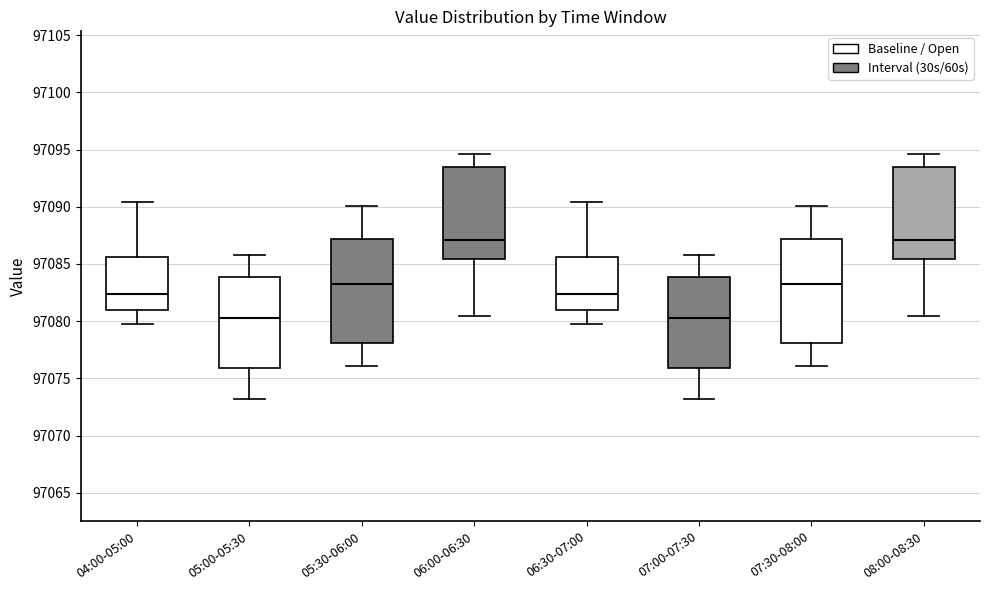

Reading left to right, transcribe this box plot: for each box, give where its median line is, the range the box spans, and where its two whiskers end, as read against the y-axis. The values are not printed on the chart, so give them approximately, as read against the axis.

04:00-05:00: median 97082.5, box 97081.0 to 97085.5, whiskers 97080.0 to 97090.5
05:00-05:30: median 97080.5, box 97076.0 to 97084.0, whiskers 97073.0 to 97086.0
05:30-06:00: median 97083.0, box 97078.0 to 97087.0, whiskers 97076.0 to 97090.0
06:00-06:30: median 97087.0, box 97085.5 to 97093.5, whiskers 97080.5 to 97094.5
06:30-07:00: median 97082.5, box 97081.0 to 97085.5, whiskers 97080.0 to 97090.5
07:00-07:30: median 97080.5, box 97076.0 to 97084.0, whiskers 97073.0 to 97086.0
07:30-08:00: median 97083.0, box 97078.0 to 97087.0, whiskers 97076.0 to 97090.0
08:00-08:30: median 97087.0, box 97085.5 to 97093.5, whiskers 97080.5 to 97094.5